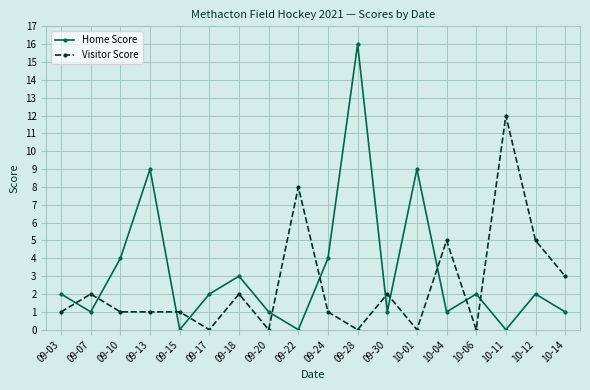

Between which two adjacent categories do Home Score and Visitor Score first intersect?

09-03 and 09-07